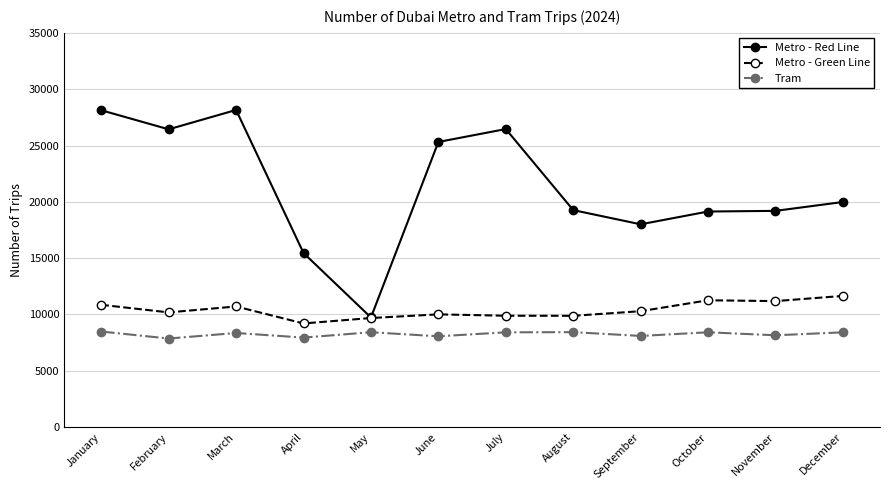

What is the highest value of the Tram series?

8488